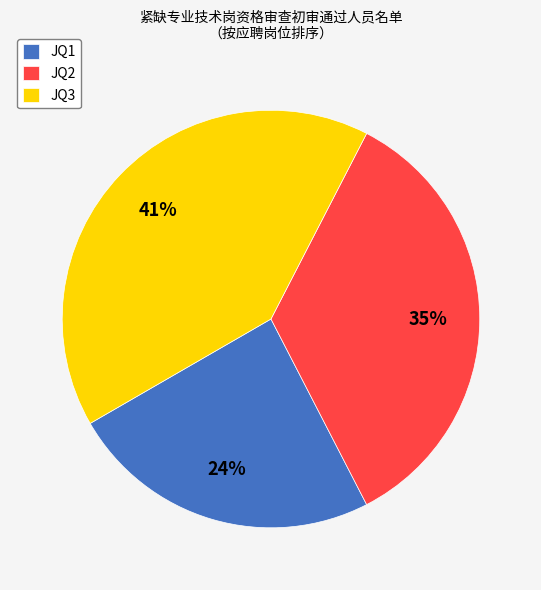

To the nearest percent, what is the difference between the JQ2 and JQ1 slice percentages?

11%